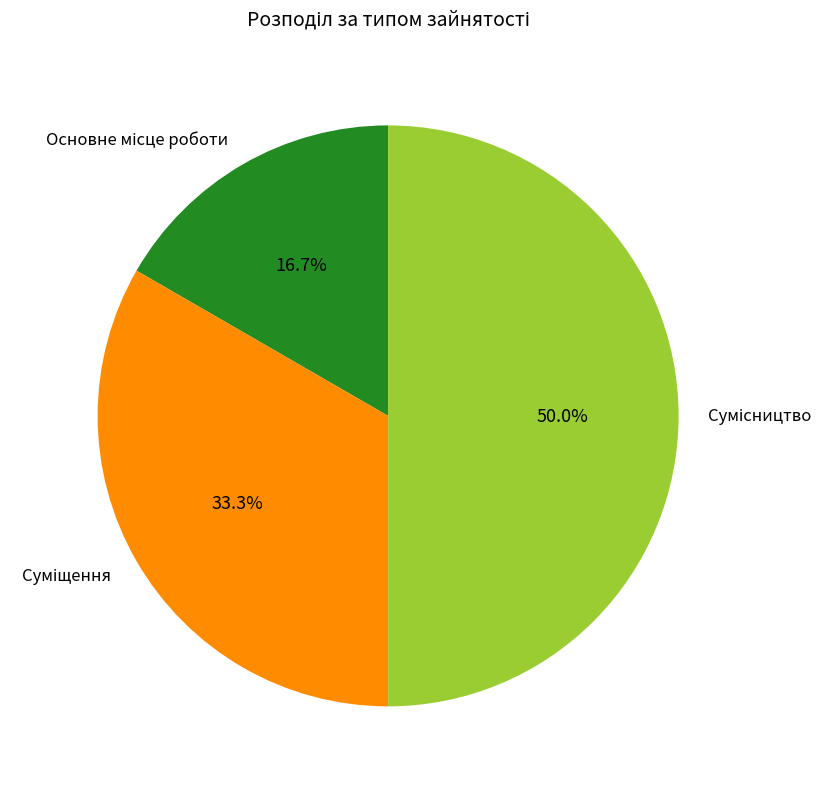

What is the change in value from Основне місце роботи to Суміщення?

+1